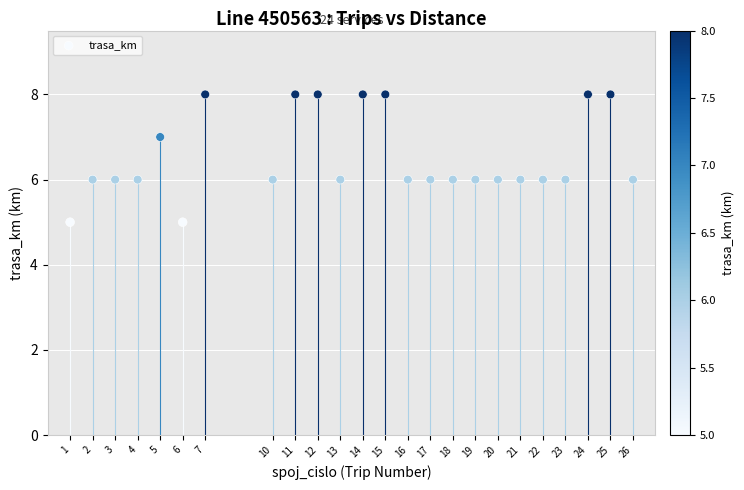

What is the range of X values (max minus min)?

25